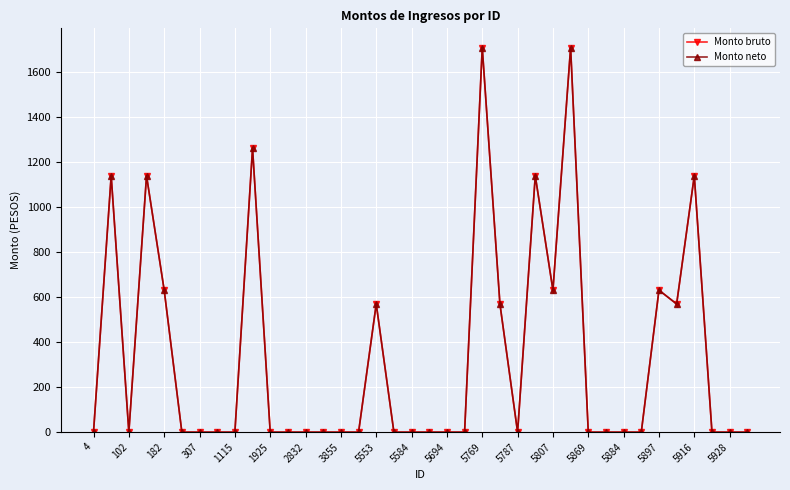

Is this an area chart (filled region under the line)?

No